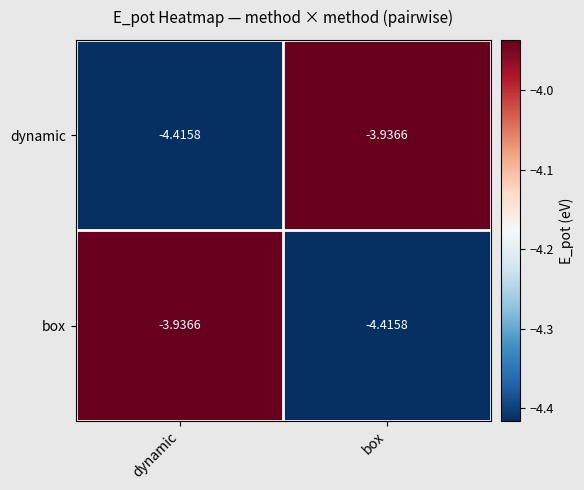

At which label is dynamic closest to -4?

box